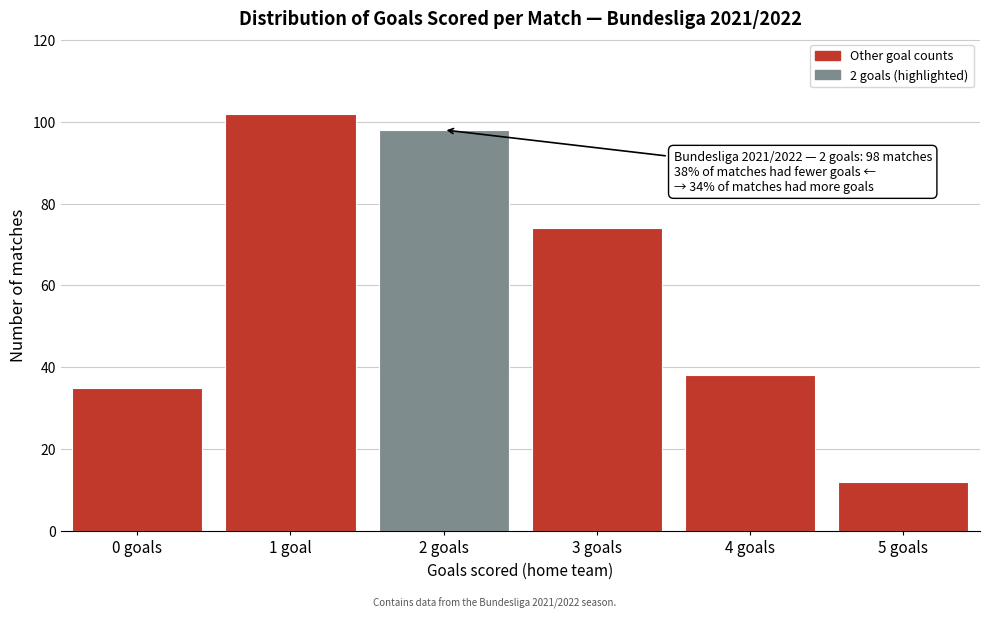

Reading left to right, transcribe all the data shown in this chart.

0 goals=35	1 goal=102	2 goals=98	3 goals=74	4 goals=38	5 goals=12